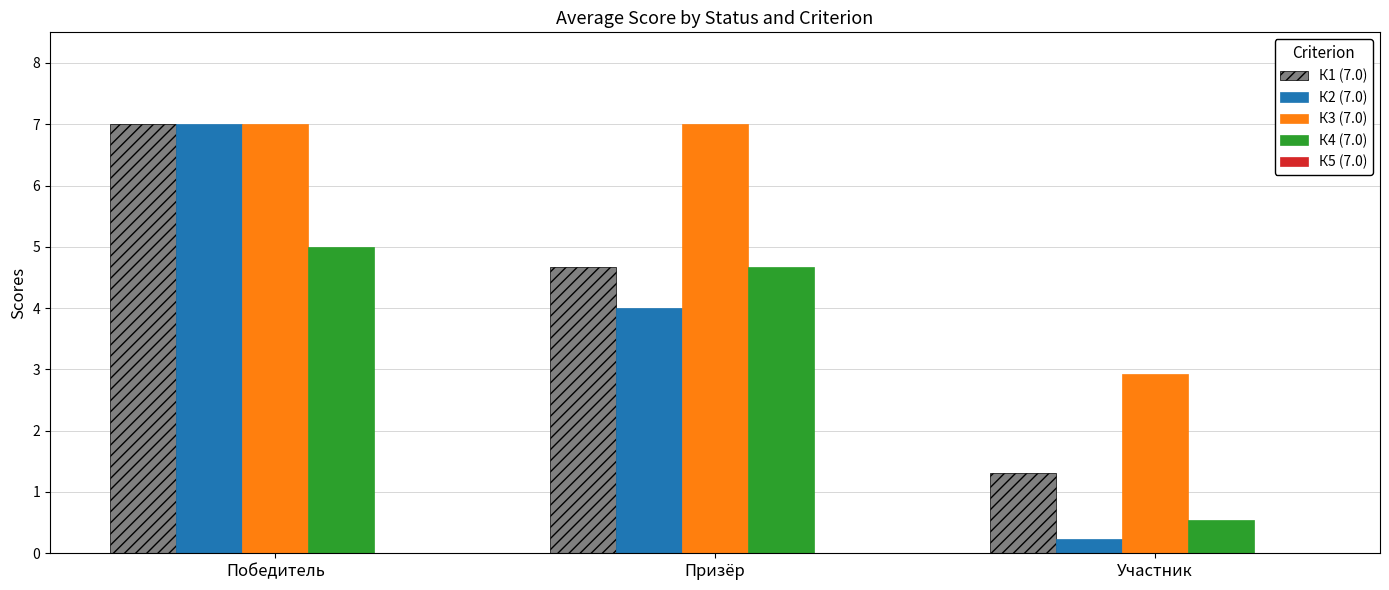

At which category does the chart reach its minimum across all series?

Участник